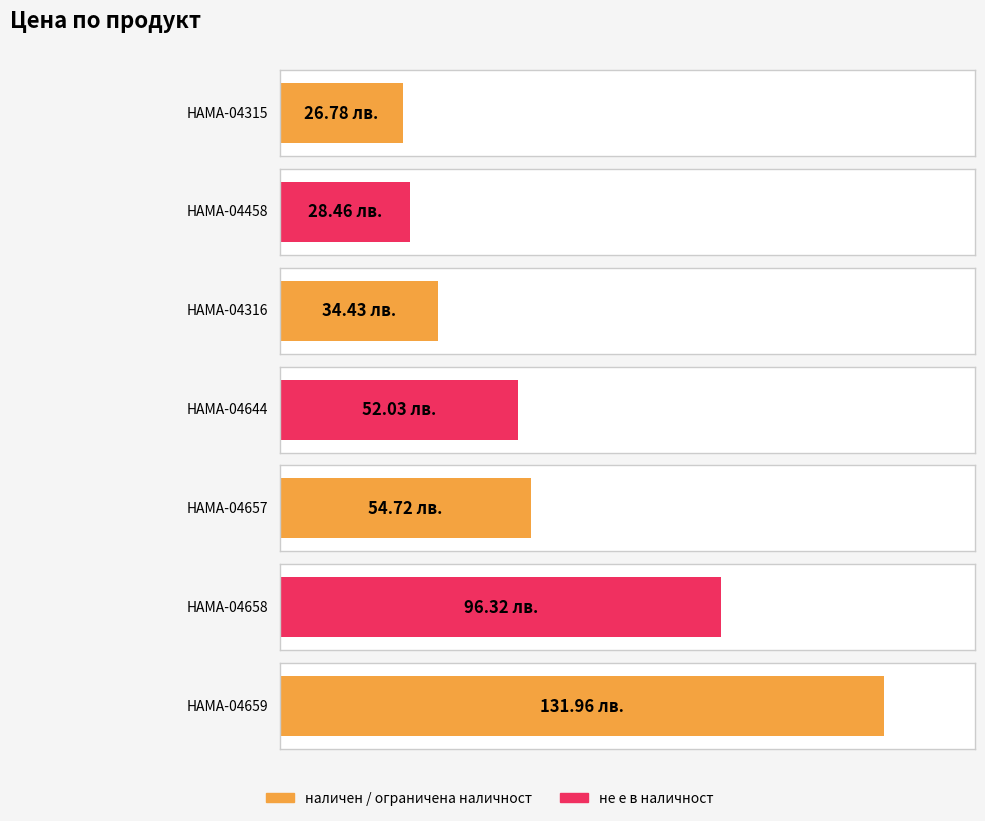

Reading left to right, list all the values displayed in this chart.

HAMA-04315=26.8	HAMA-04458=28.5	HAMA-04316=34.4	HAMA-04644=52.0	HAMA-04657=54.7	HAMA-04658=96.3	HAMA-04659=132.0